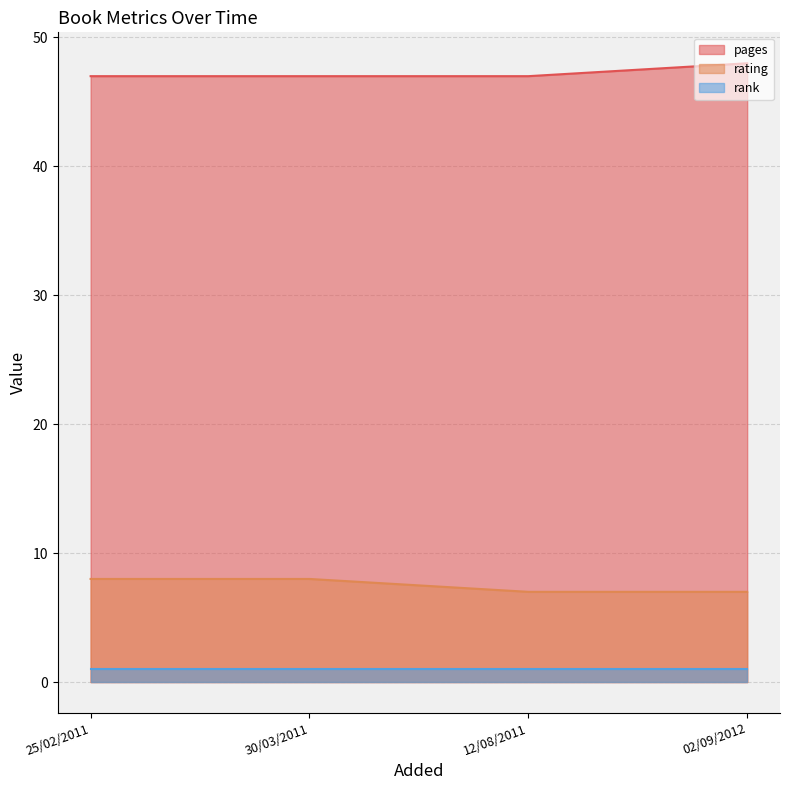

True or false: rating has more than 1 points higher than both neighbors.

False